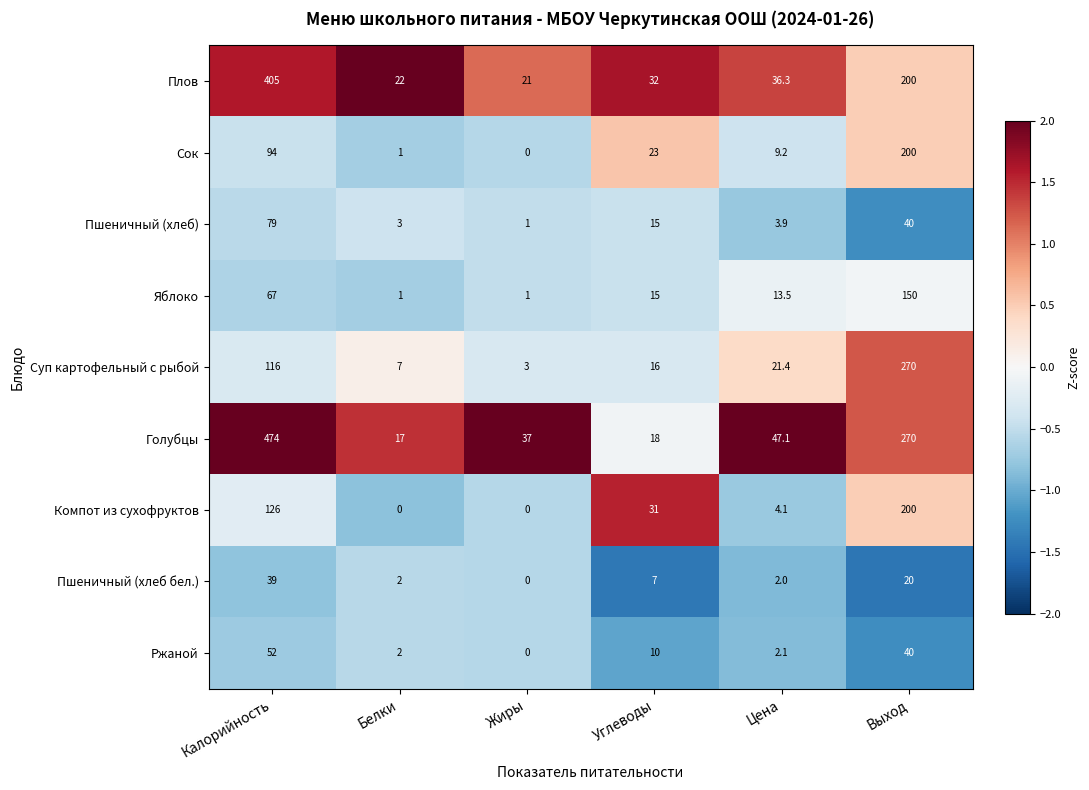

Is it true that Яблоко equals 15.1 at Калорийность?

False